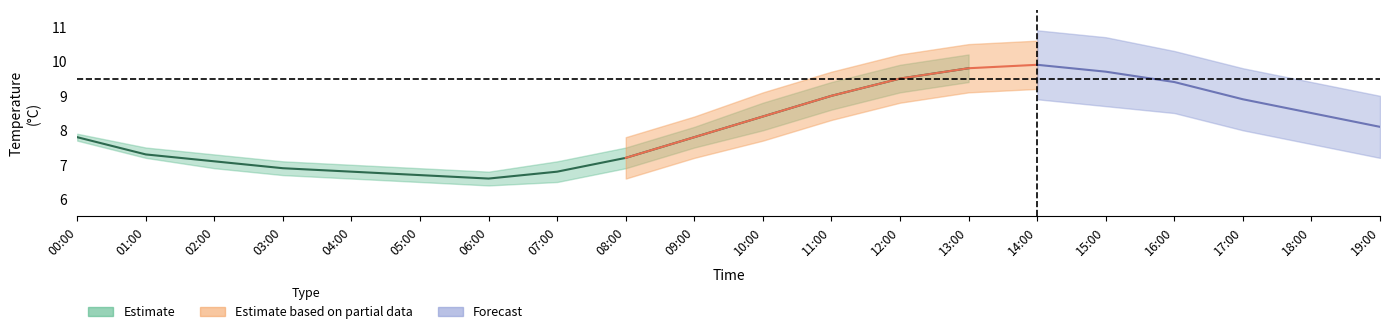

List the labels in order of temperature_upper value, smallest first.

06:00, 05:00, 04:00, 03:00, 07:00, 02:00, 01:00, 08:00, 00:00, 09:00, 19:00, 10:00, 18:00, 17:00, 11:00, 16:00, 12:00, 15:00, 13:00, 14:00